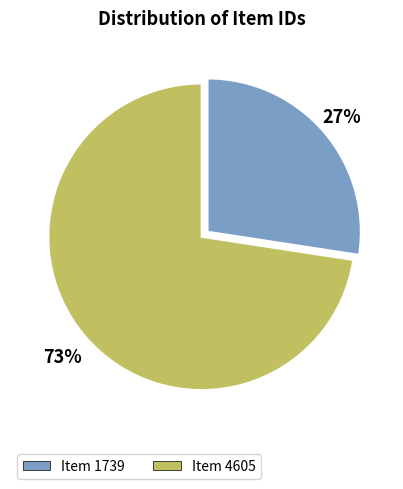

To the nearest percent, what portion does Item 4605 represent?

73%